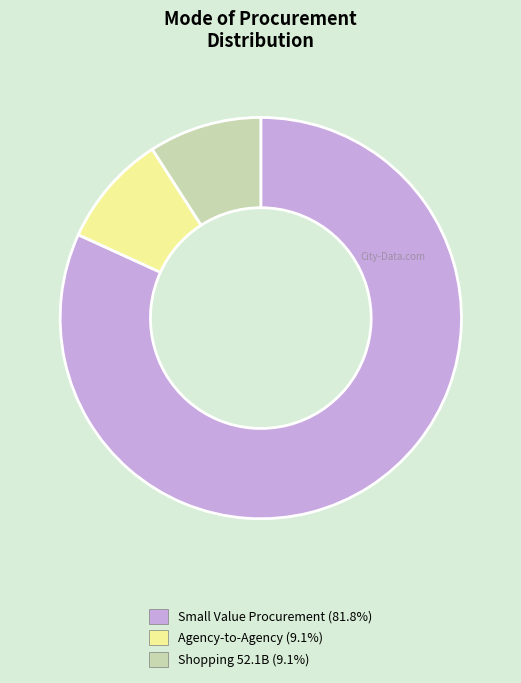

Which has a higher value, Small Value Procurement or Shopping 52.1B?

Small Value Procurement